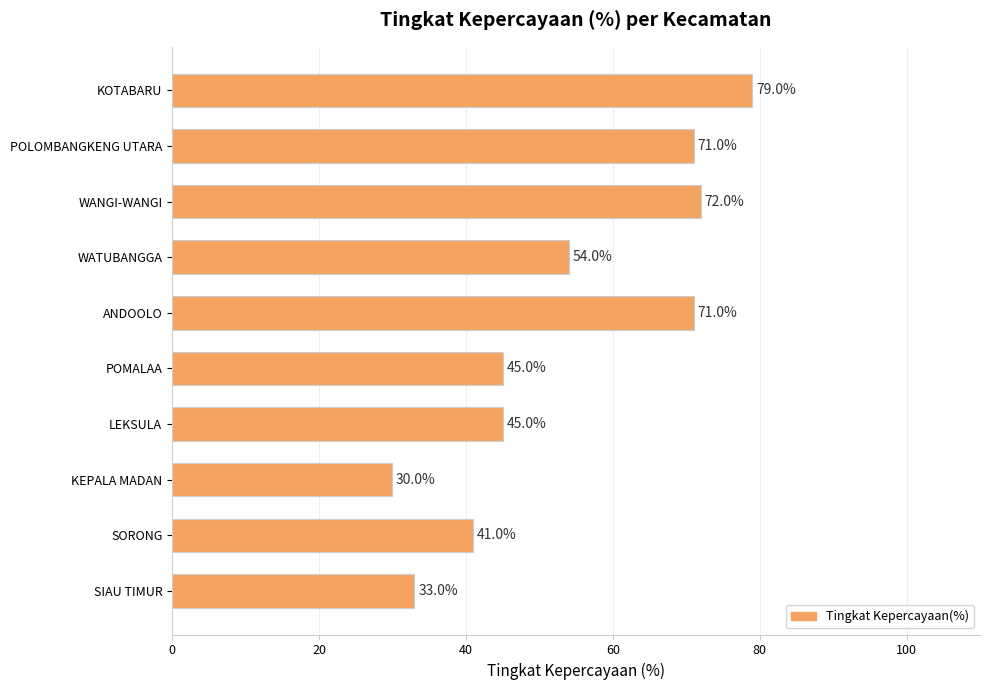

Which label corresponds to the smallest value in the chart?

KEPALA MADAN